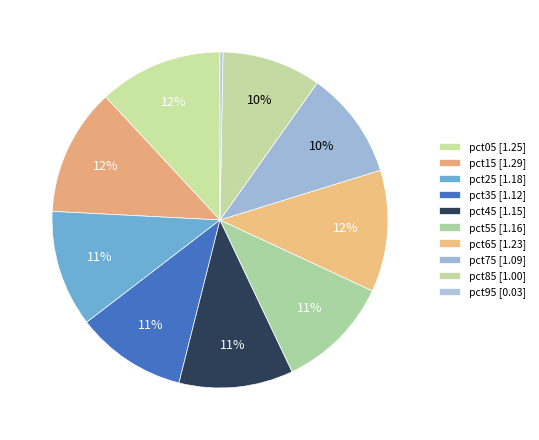

To the nearest percent, what is the average slice percentage?

10%